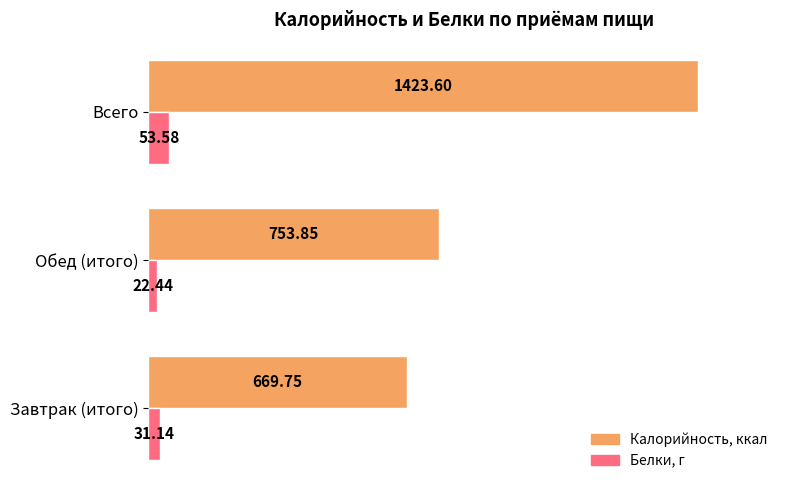

At which category is the sum across all series the highest?

Всего